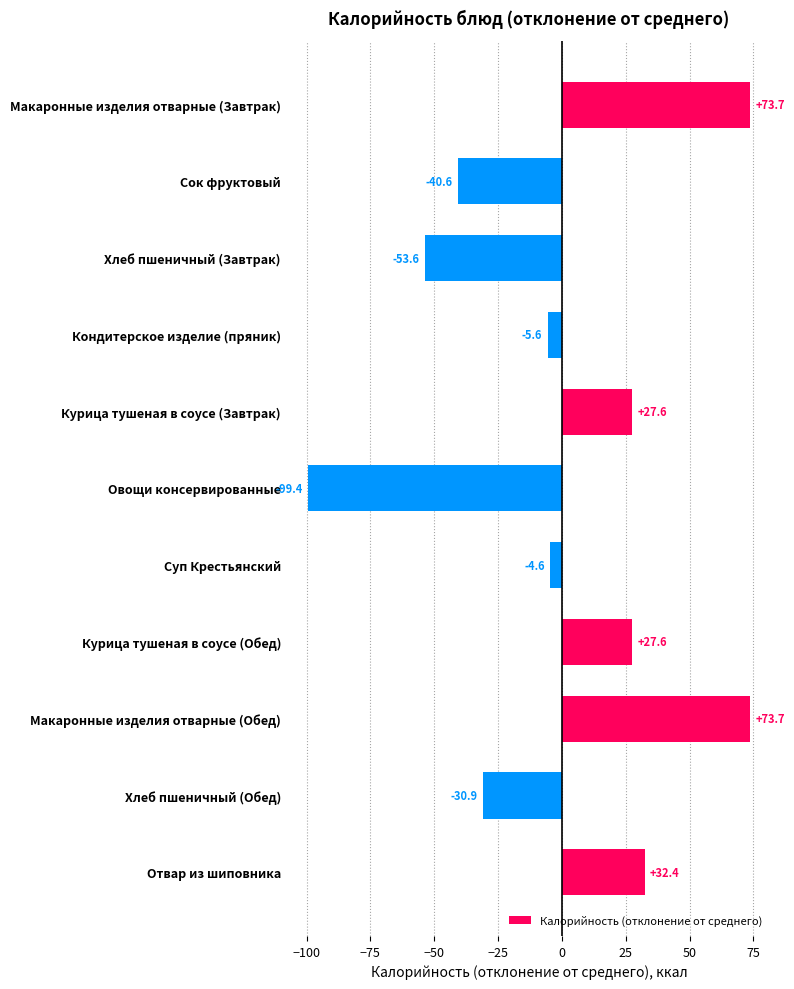

The chart shows a value of 73.7 at Макаронные изделия отварные (Завтрак). True or false?

True